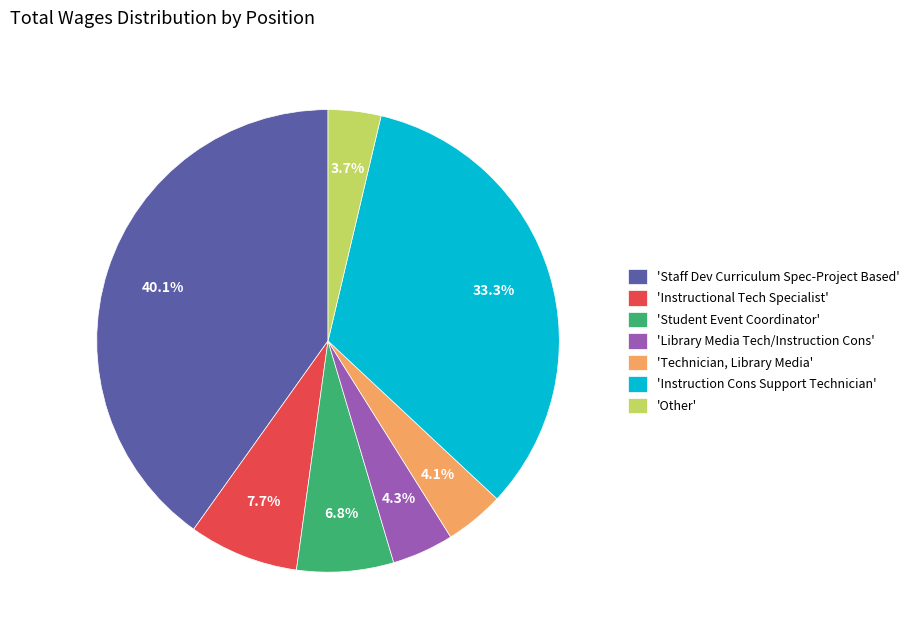

How many segments does this pie chart have?

7